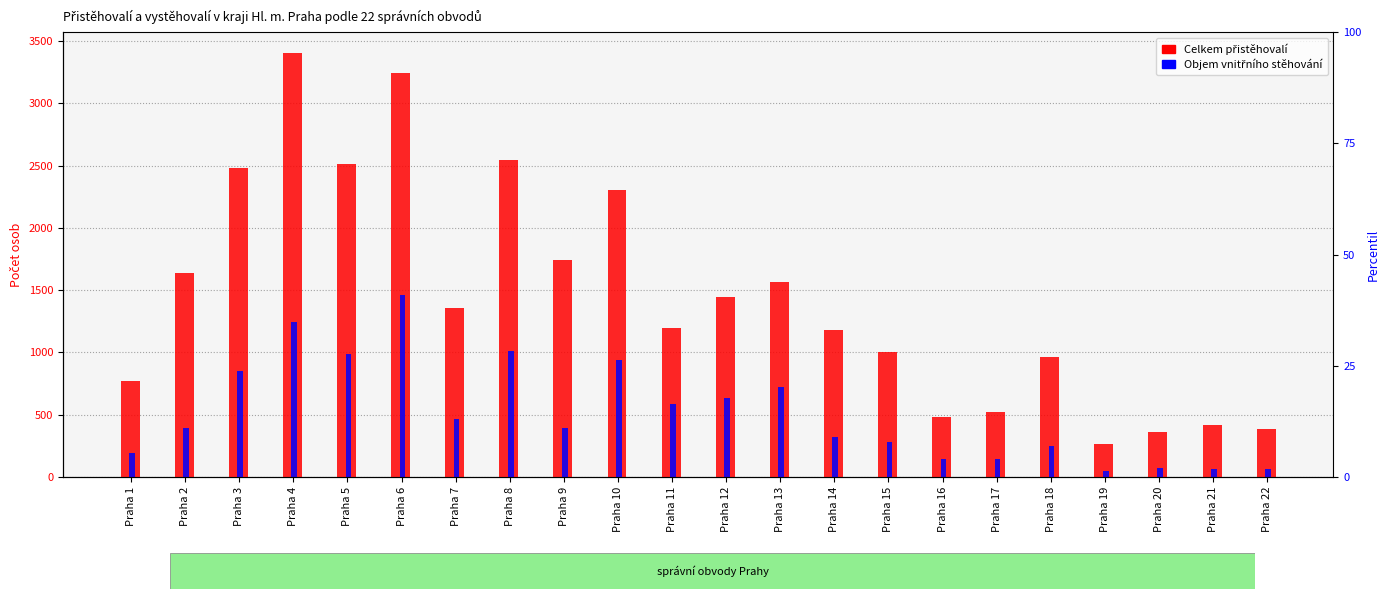

At which category is the sum across all series the highest?

Praha 6